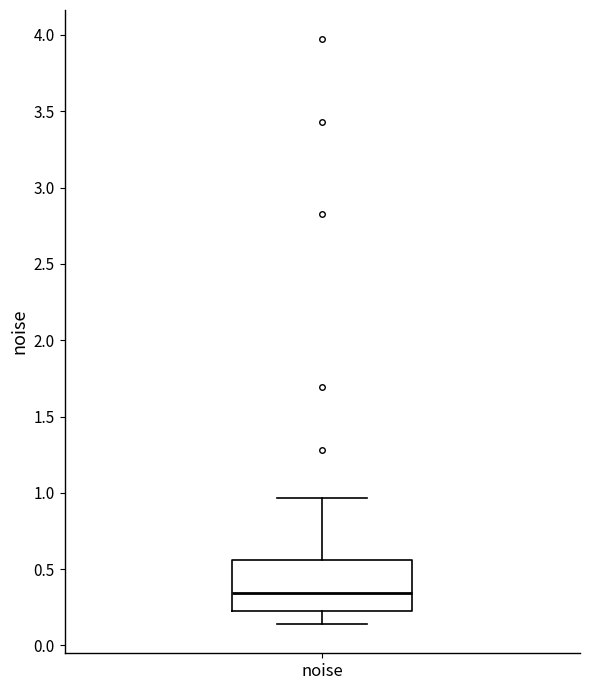

Transcribe this box plot: give where the median line is, the range the box spans, and where the two whiskers end, as read against the y-axis. The values are not printed on the chart, so give them approximately, as read against the axis.

median 0.35, box 0.20 to 0.55, whiskers 0.15 to 0.95